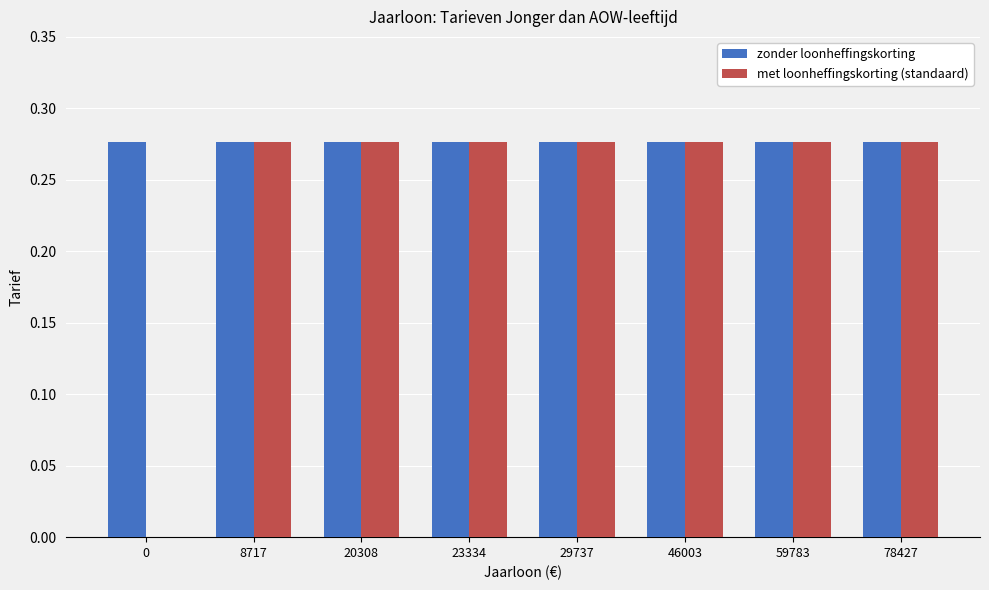

What is the total value across all series at 59783?

0.6